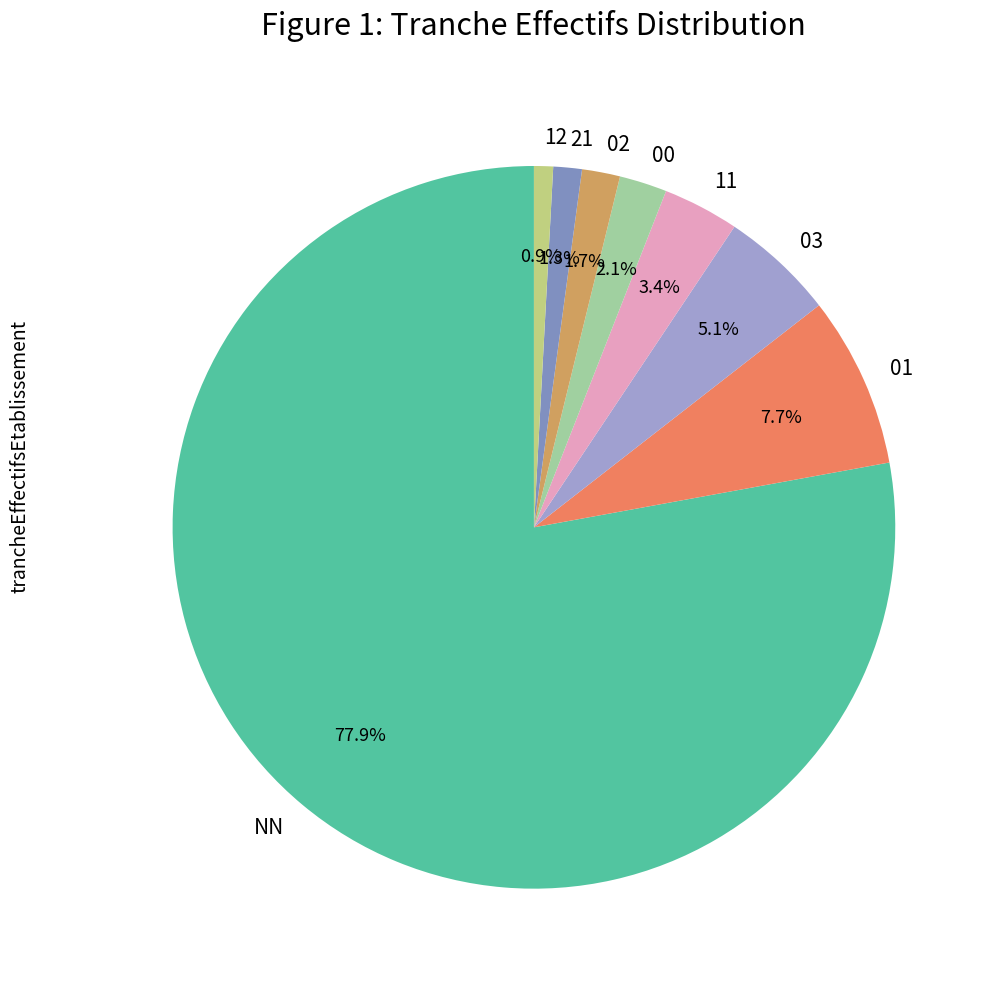

What is the majority slice?

NN